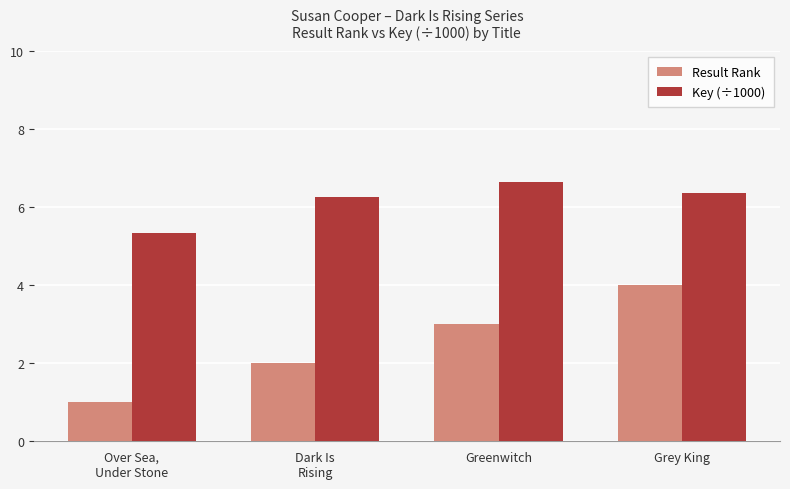

Which series has the largest range (max minus min)?

Result Rank